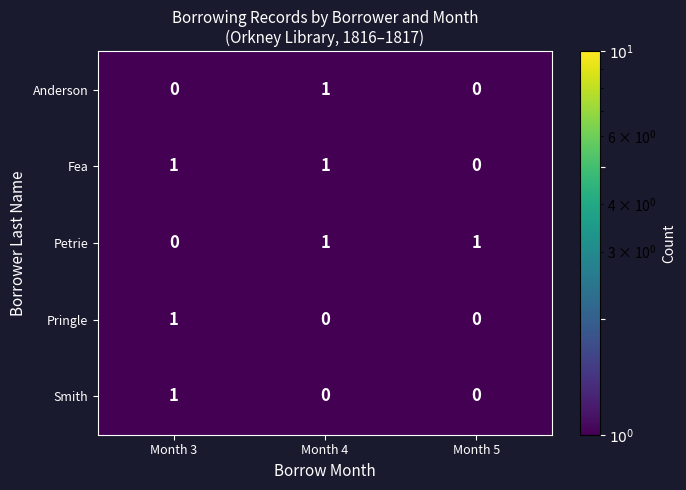

What is the spread (max minus min) of values at Month 4?

1